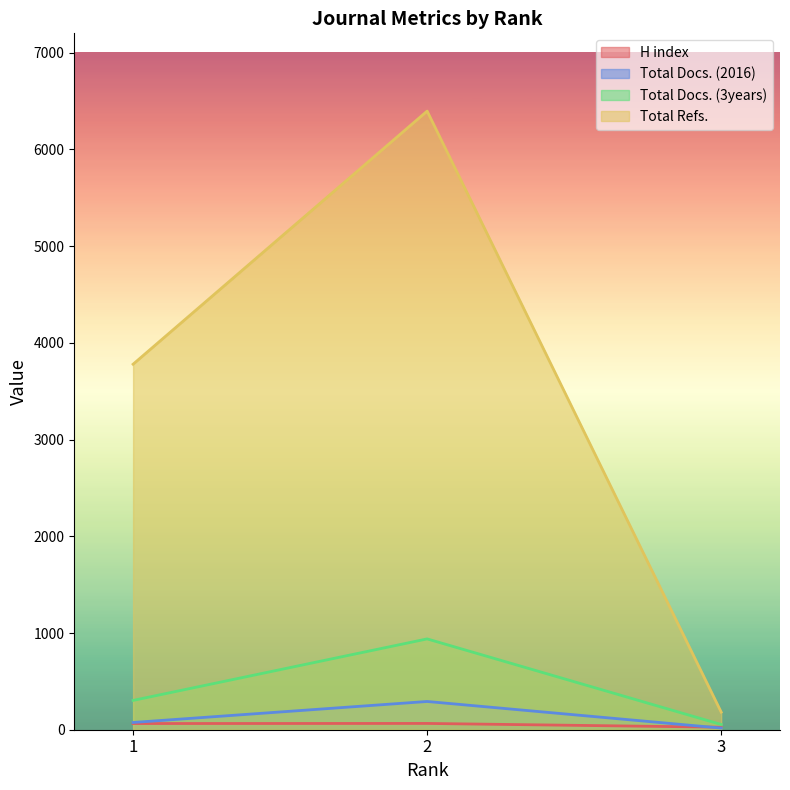

Between 1 and 3, which series saw the biggest shift?

Total Refs.